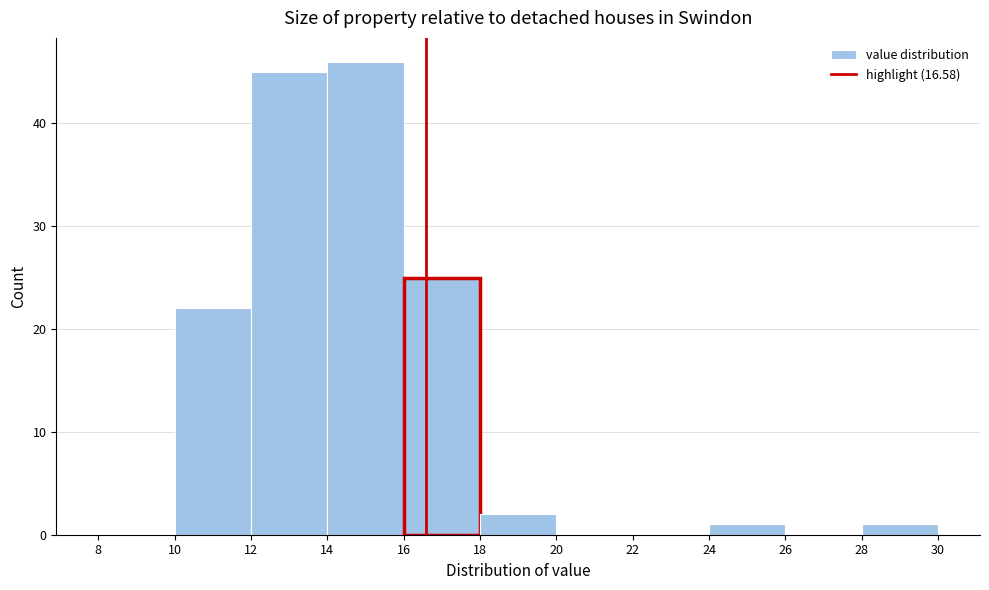

Reading left to right, list every bar in this chart as the range it spans on the x-axis followed by its height. The values are not printed on the chart, so give them approximately, as read against the axis.

8 to 10: 0
10 to 12: 22
12 to 14: 45
14 to 16: 46
16 to 18: 25
18 to 20: 2
20 to 22: 0
22 to 24: 0
24 to 26: 1
26 to 28: 0
28 to 30: 1